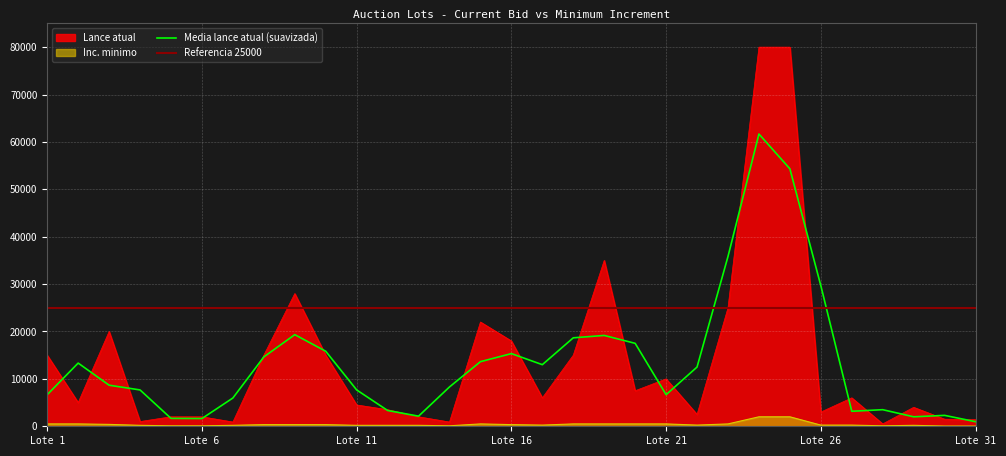

True or false: Lance atual and Inc. minimo intersect in this chart.

False